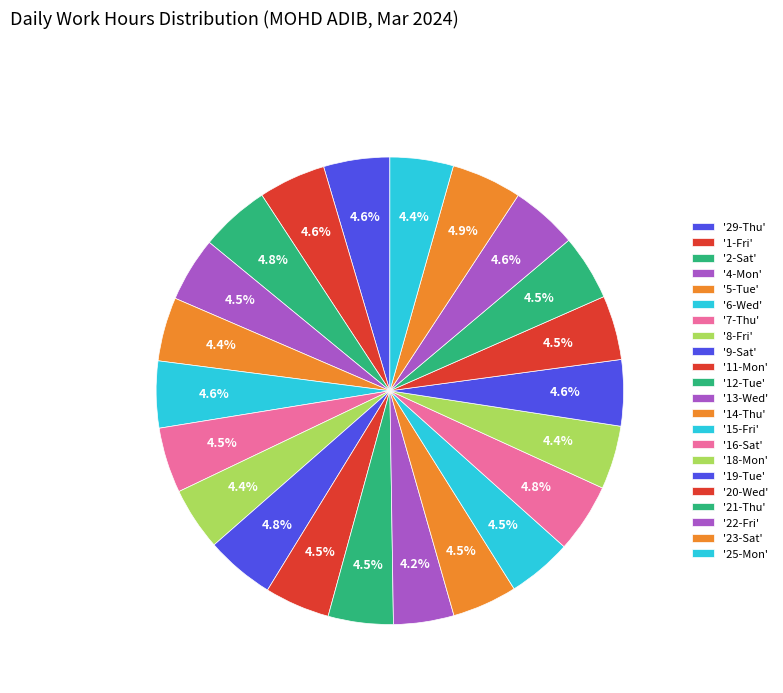

How many slices are in this pie chart?

22